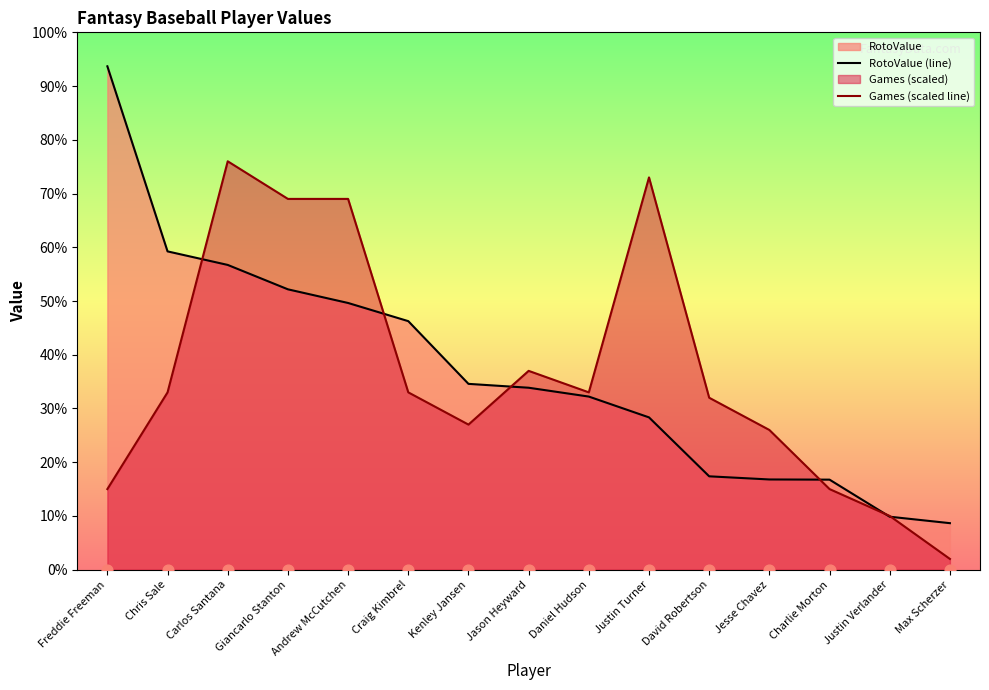

Which series reaches the minimum Y coordinate?

Games (scaled line)